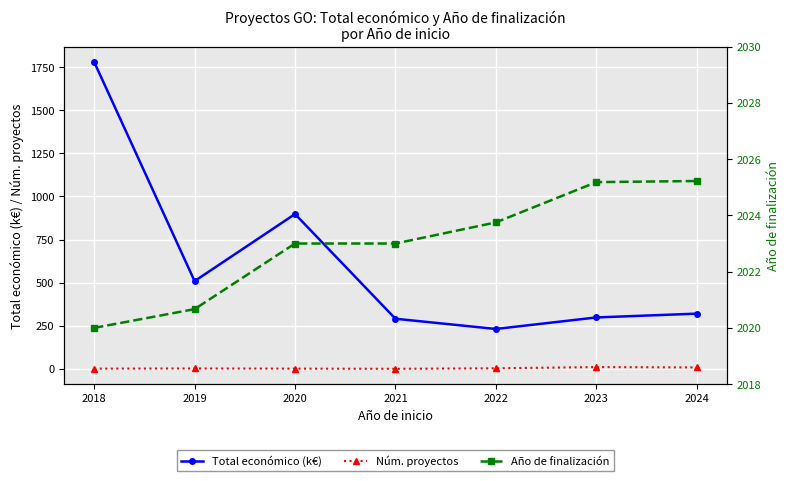

True or false: Total económico (k€) has a value of 509.3 at 2019.

True